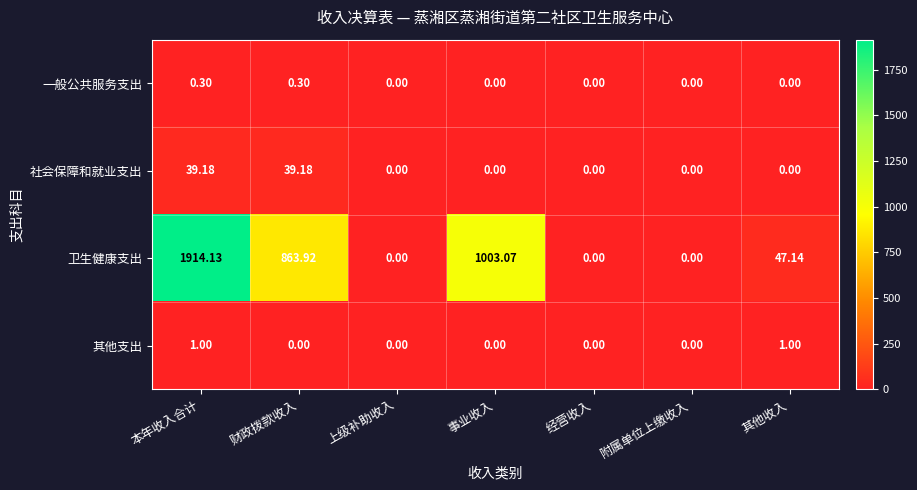

Rank the series at 本年收入合计 from highest to lowest value.

卫生健康支出, 社会保障和就业支出, 其他支出, 一般公共服务支出